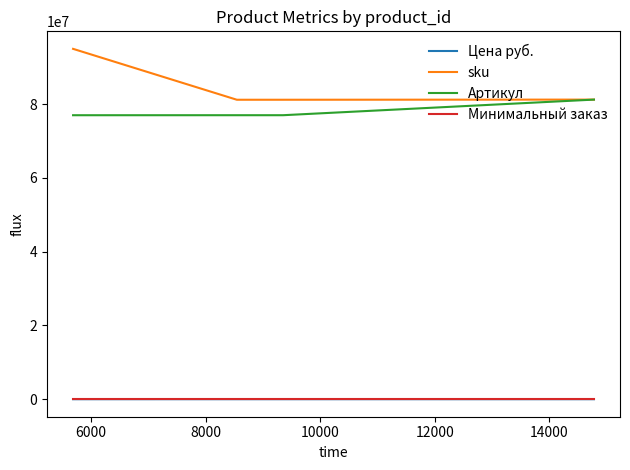

In Цена руб., how many points are higher than both neighbors (excluding endpoints)?

1